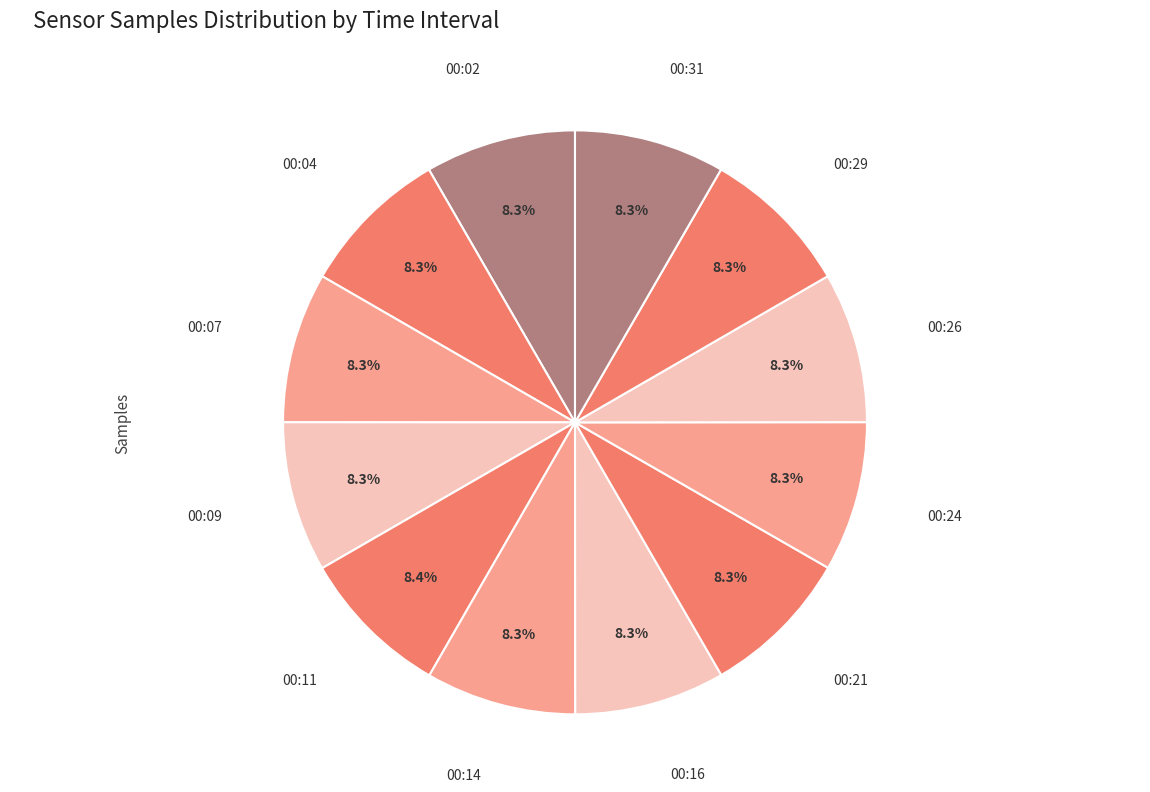

How many segments does this pie chart have?

12